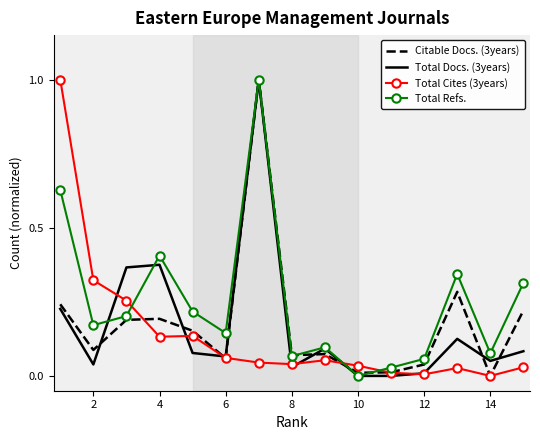

What is the maximum value for Total Refs.?

1.0